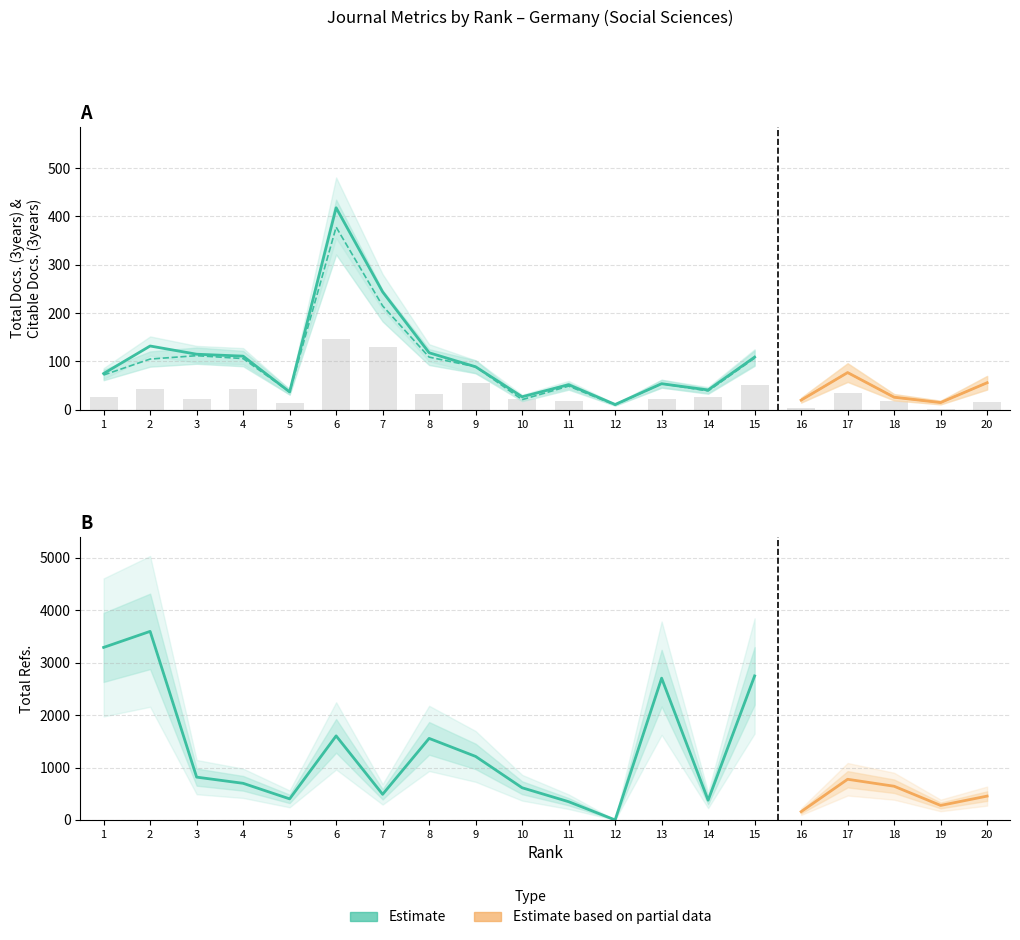

The value of Total Refs. at 19 is 277. True or false?

True